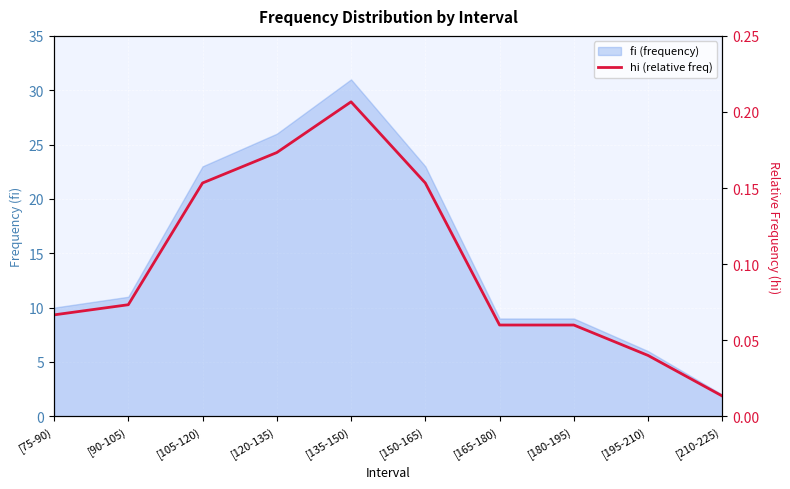

True or false: the data shows 0.0 at [195-210).

True